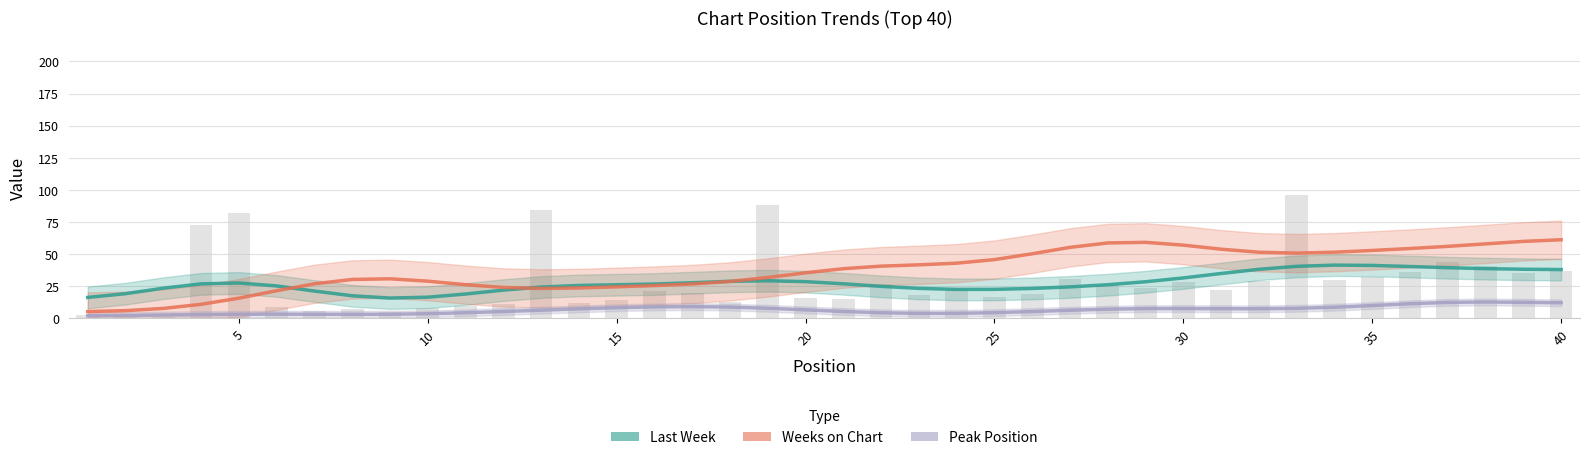

How many data points in Last Week are less than 26?

18